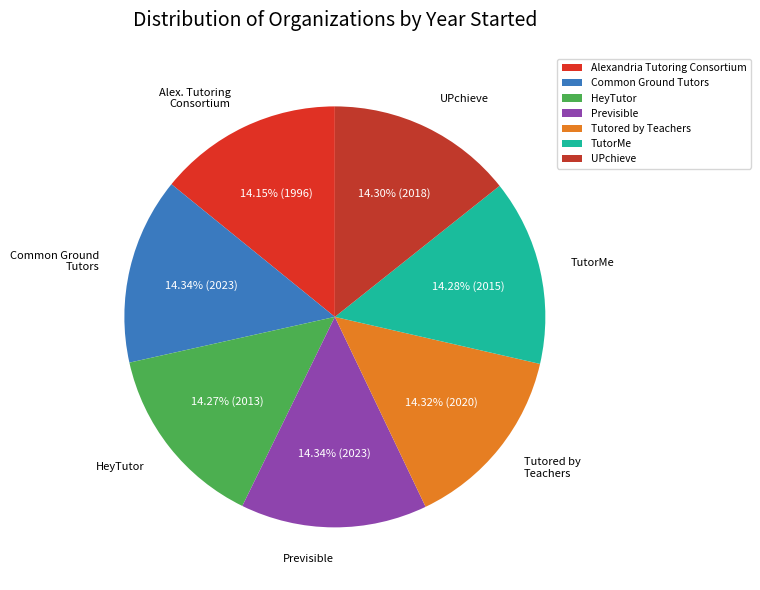

Is there a majority slice in this chart?

No